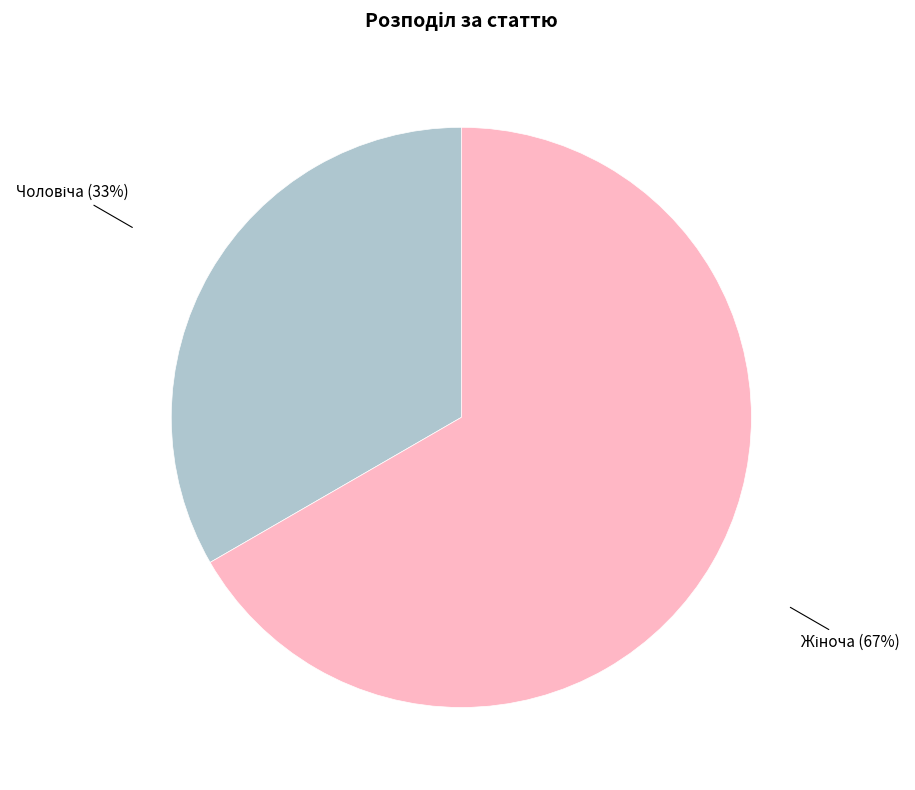

Is there any slice that represents more than half of the pie?

Yes